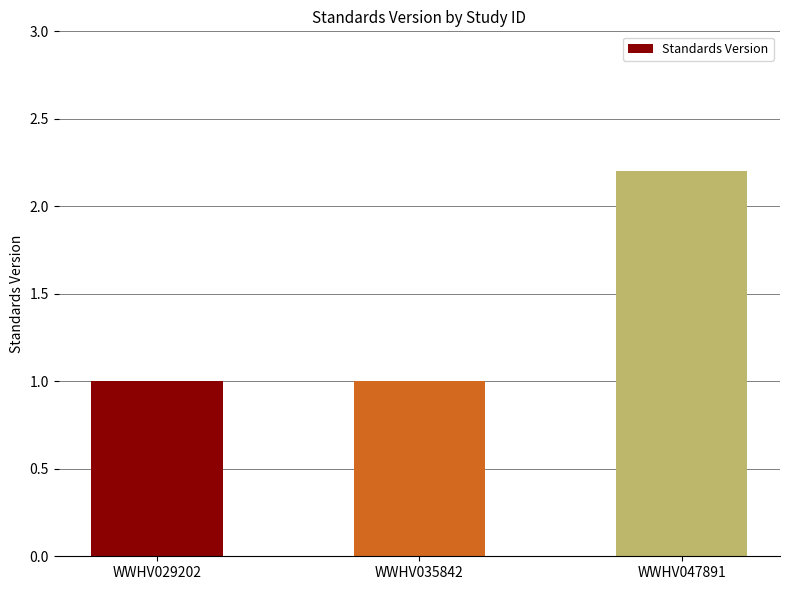

Which category has the highest value across all series?

WWHV047891